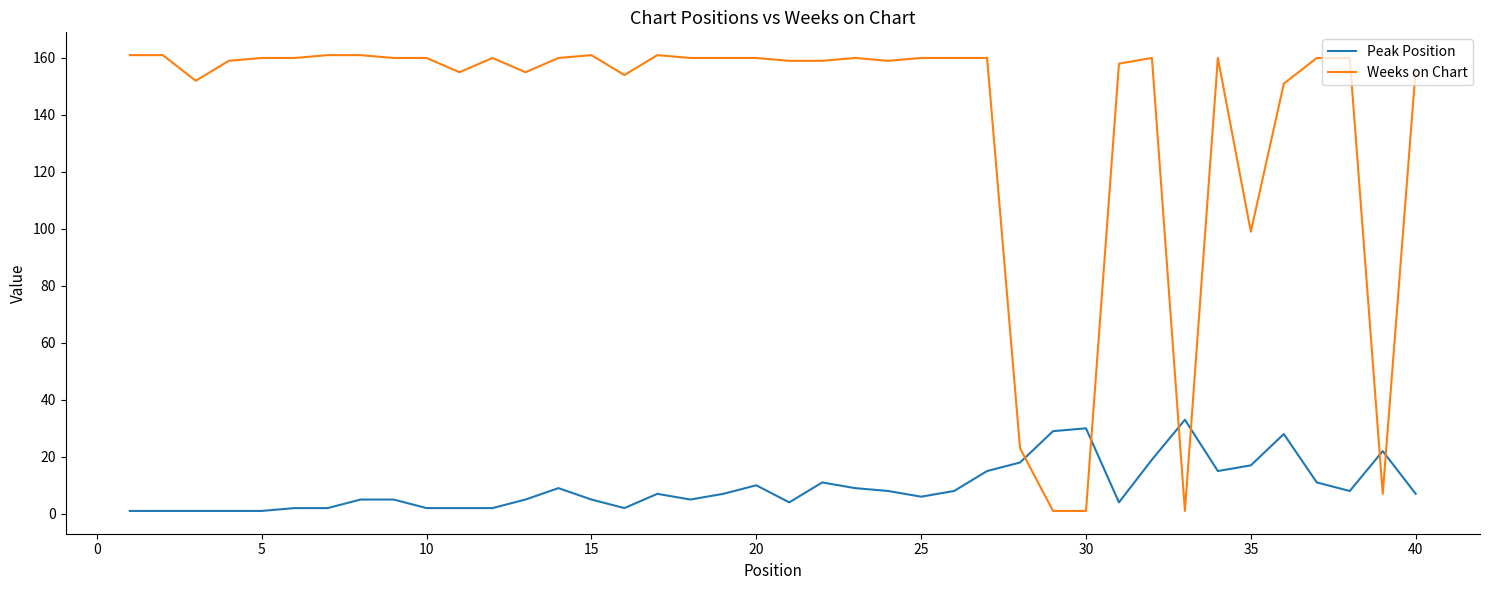

How many series are shown in this chart?

2